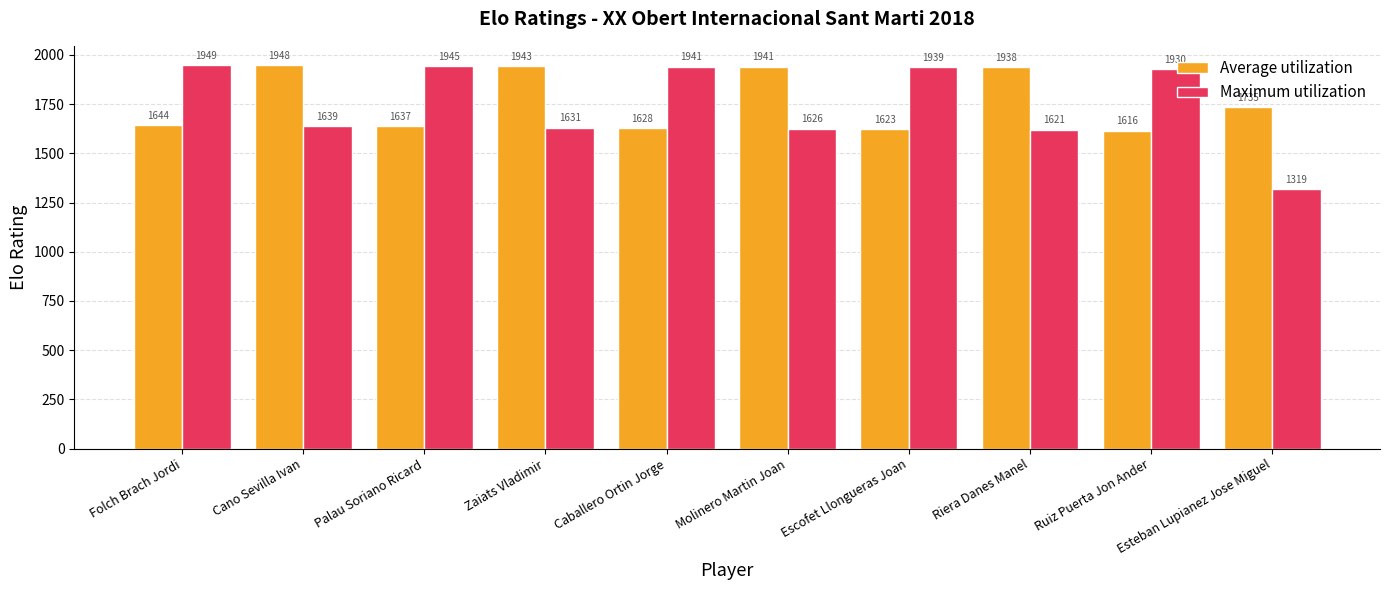

At Molinero Martin Joan, list the series in order from largest to smallest.

Average utilization, Maximum utilization